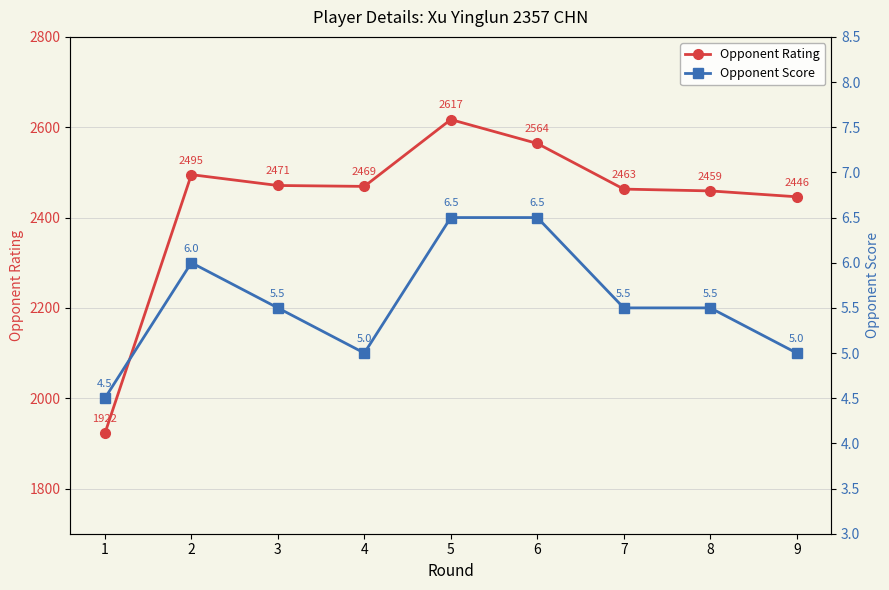

Where does the Opponent Rating series first go above 2469?

2